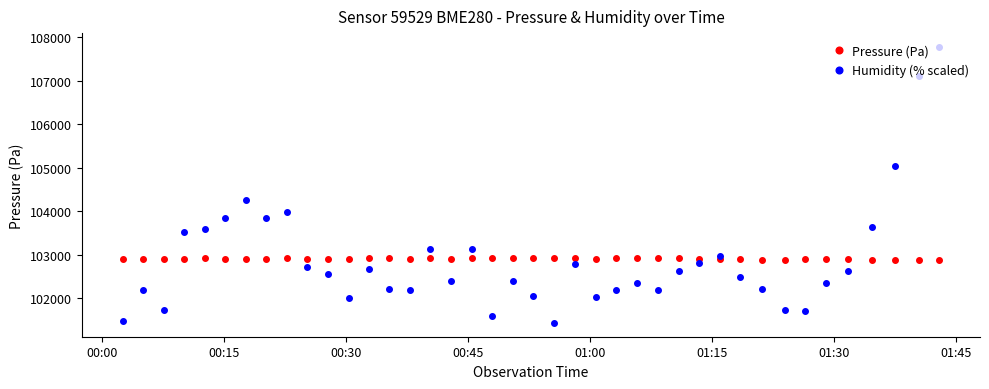

True or false: Humidity (% scaled) has more than 0 points higher than both neighbors.

True